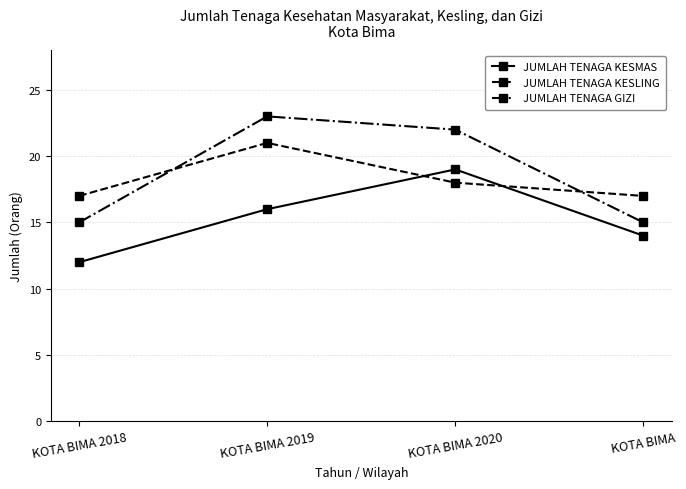

Rank the series by their maximum value, from lowest to highest.

JUMLAH TENAGA KESMAS, JUMLAH TENAGA KESLING, JUMLAH TENAGA GIZI